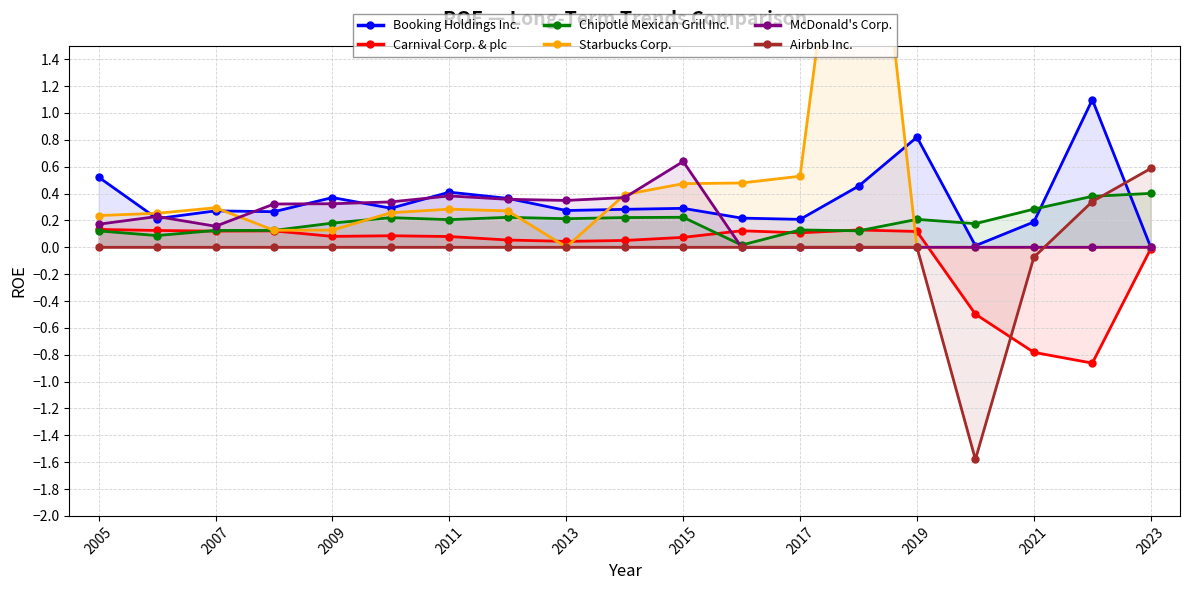

Is the value of Chipotle Mexican Grill Inc. at 2007 greater than the value of Booking Holdings Inc. at 2019?

No